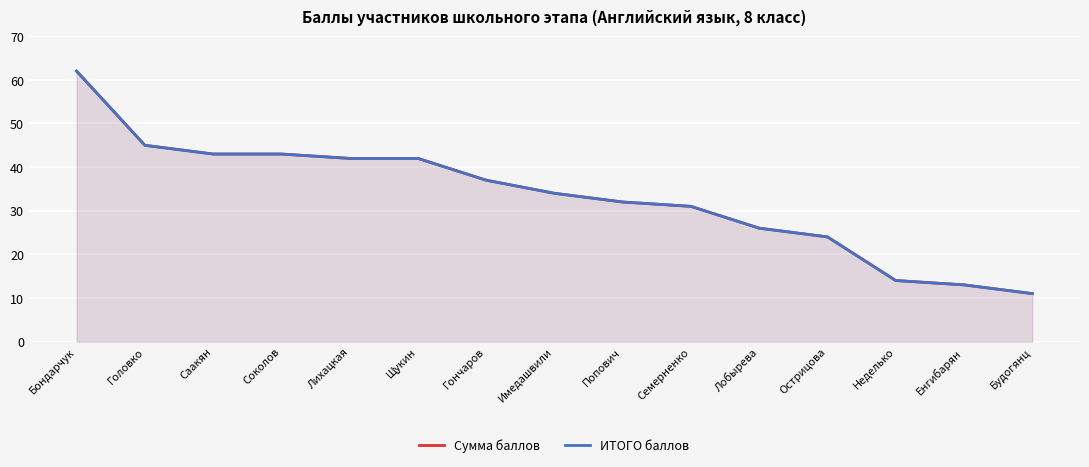

True or false: ИТОГО баллов has a value of 24 at Острицова.

True